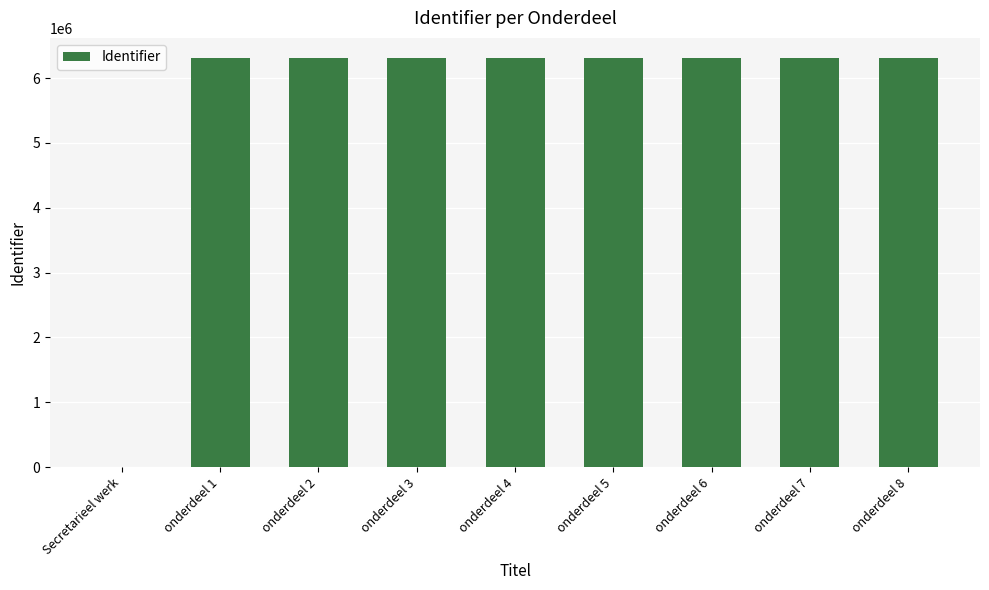

Approximately how many times larger is the value at onderdeel 8 compared to onderdeel 1?

1.0